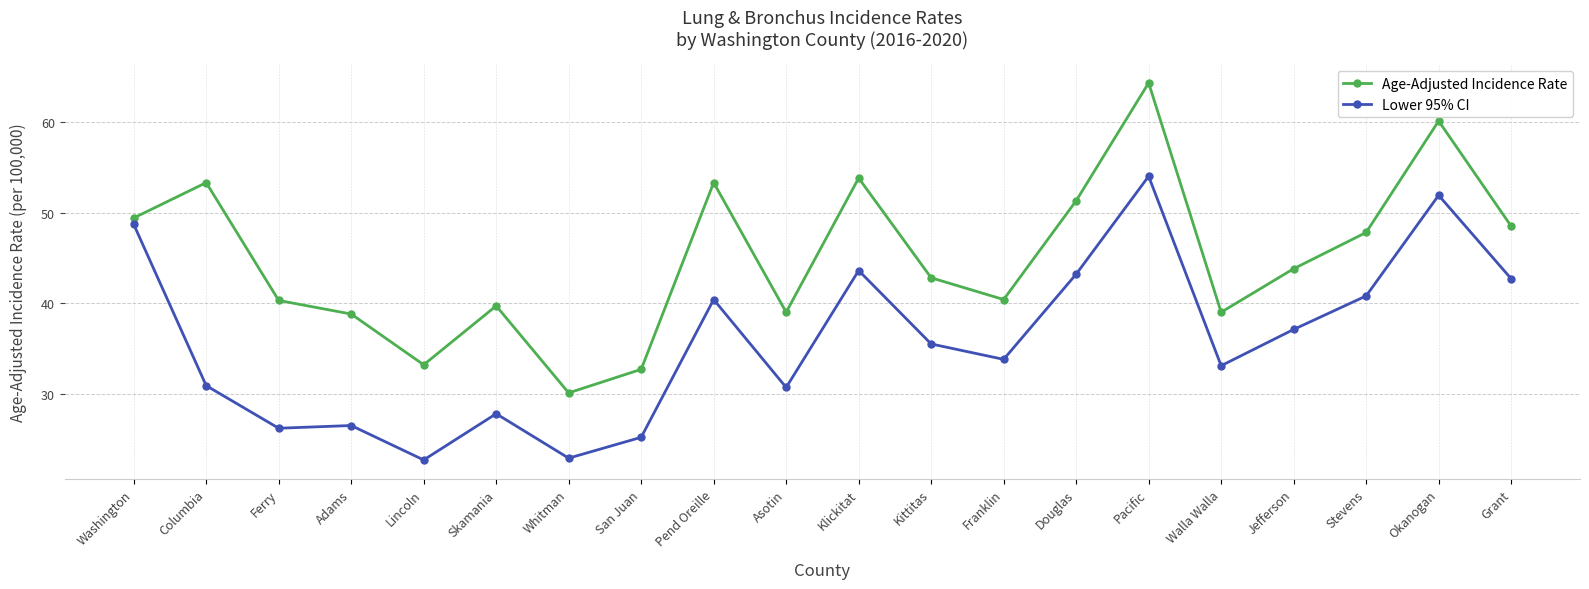

Rank the series by their maximum value, from lowest to highest.

Lower 95% CI, Age-Adjusted Incidence Rate